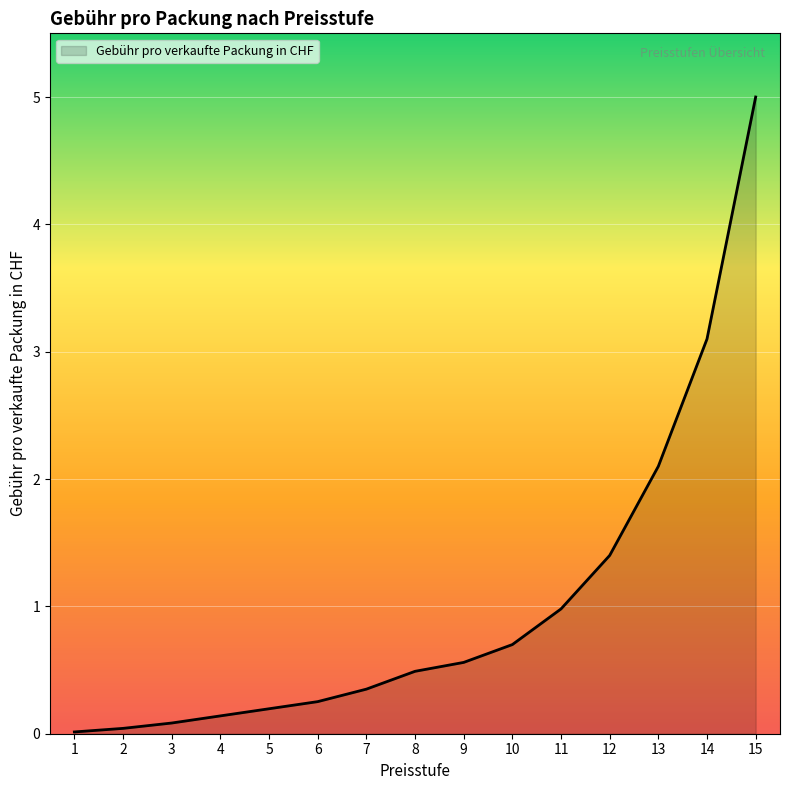

Is it true that the value at 12 is 2.5?

False